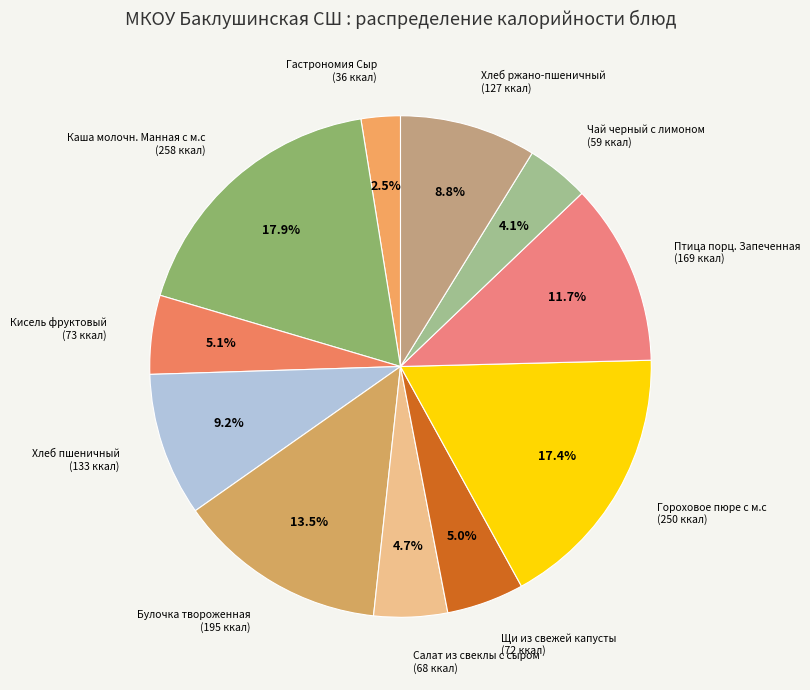

Count the number of slices in the pie.

11